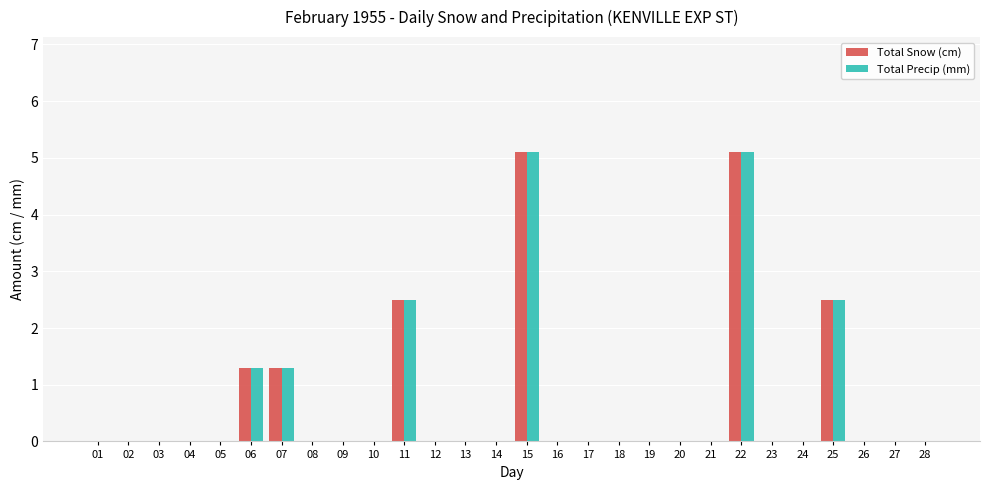

Is it true that Total Snow (cm) equals 5.1 at 22?

True